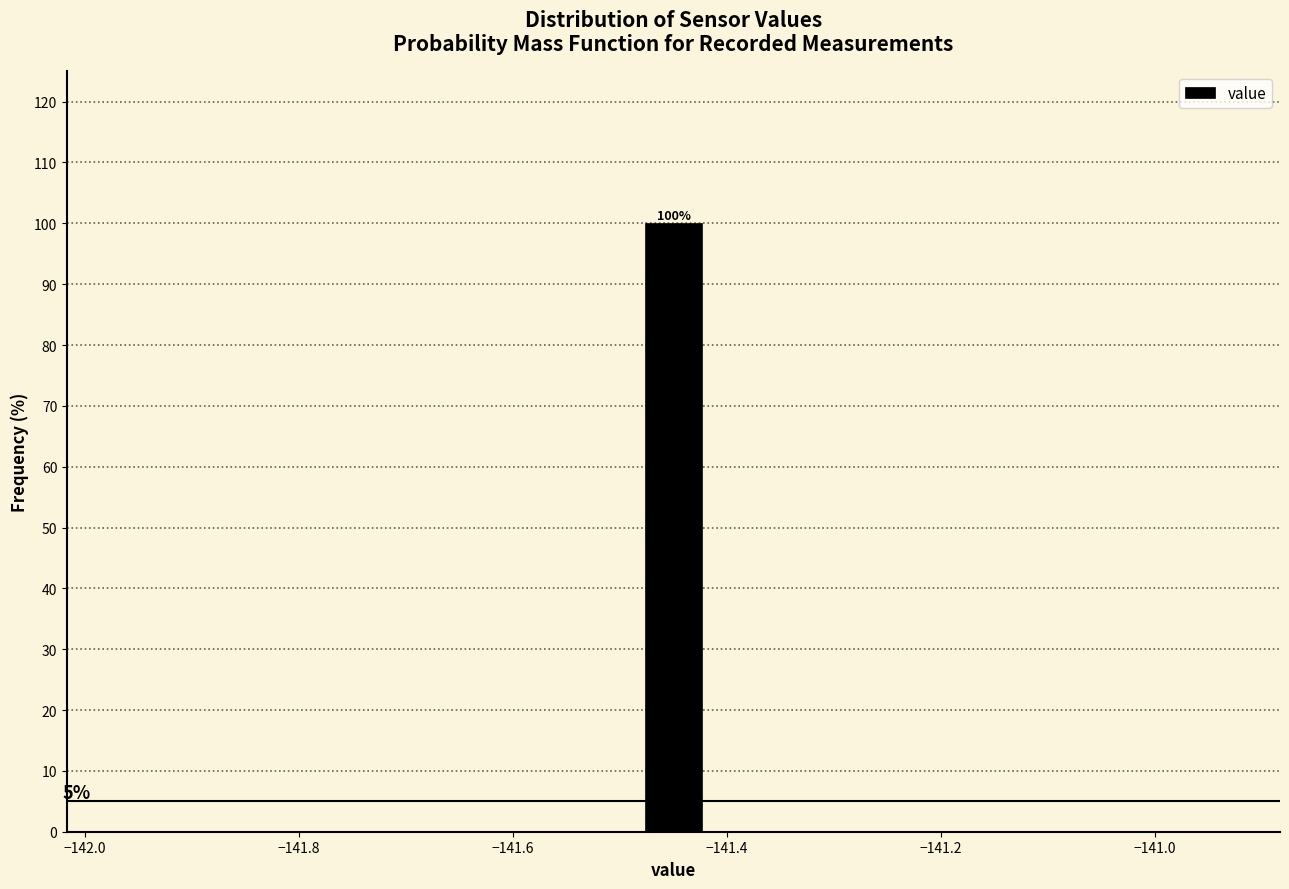

Around what value on the x-axis is the tallest bar? Give the approximate position of its centre, as read against the axis.

-141.44